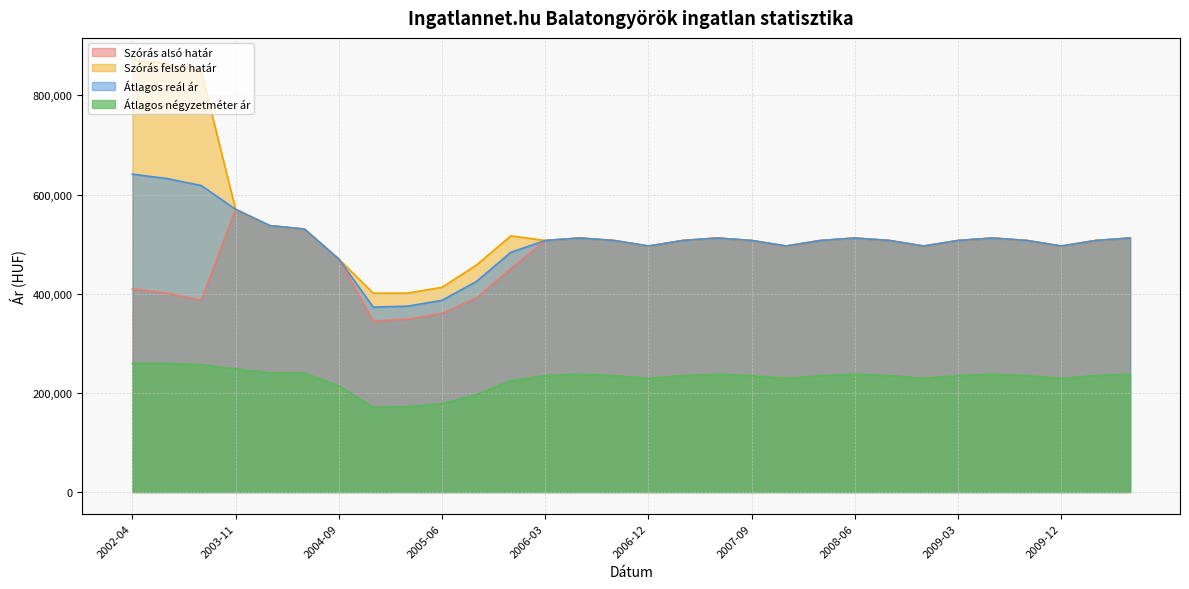

At 2005-06, list the series in order from smallest to largest.

Átlagos négyzetméter ár, Szórás alsó határ, Átlagos reál ár, Szórás felső határ